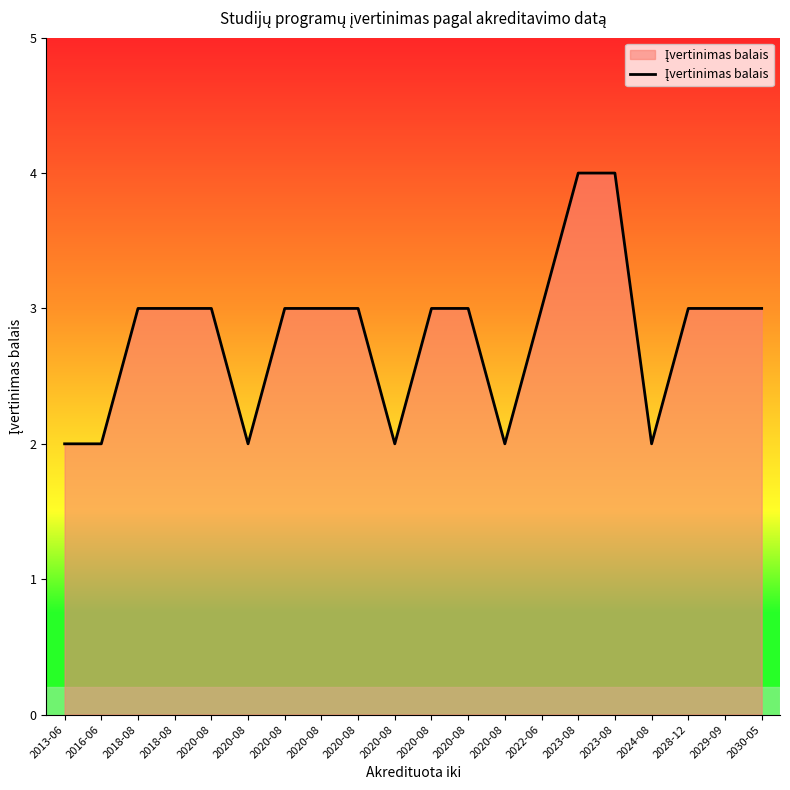

What is the change in value from 2020-08 to 2024-08?

-1